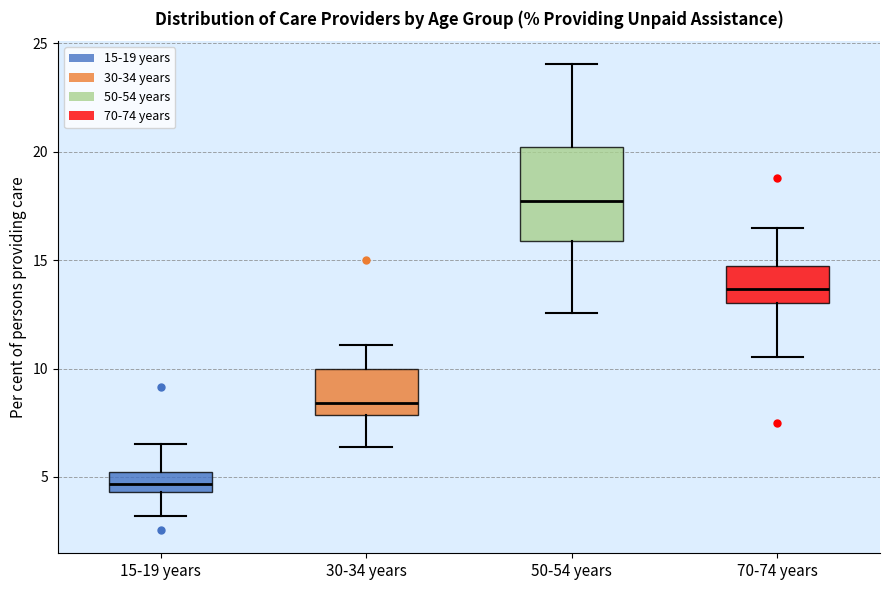

Comparing the boxes themselves (not the whiskers), which one is the tallest?

50-54 years